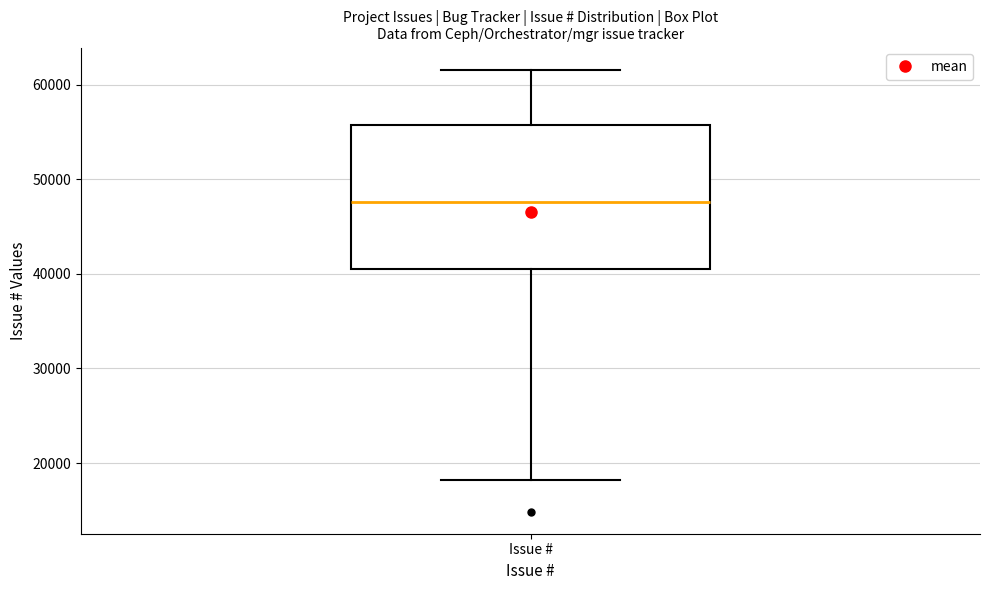

Transcribe this box plot: give where the median line is, the range the box spans, and where the two whiskers end, as read against the y-axis. The values are not printed on the chart, so give them approximately, as read against the axis.

median 48000, box 41000 to 56000, whiskers 18000 to 62000